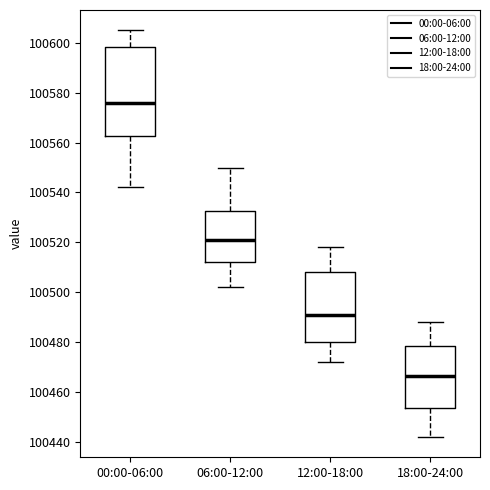

Reading left to right, read every box against the y-axis: the position of its median line, the range the box covers, and the ends of its whiskers. The values are not printed on the chart, so give them approximately, as read against the axis.

00:00-06:00: median 100576, box 100562 to 100598, whiskers 100542 to 100606
06:00-12:00: median 100522, box 100512 to 100532, whiskers 100502 to 100550
12:00-18:00: median 100492, box 100480 to 100508, whiskers 100472 to 100518
18:00-24:00: median 100466, box 100454 to 100478, whiskers 100442 to 100488